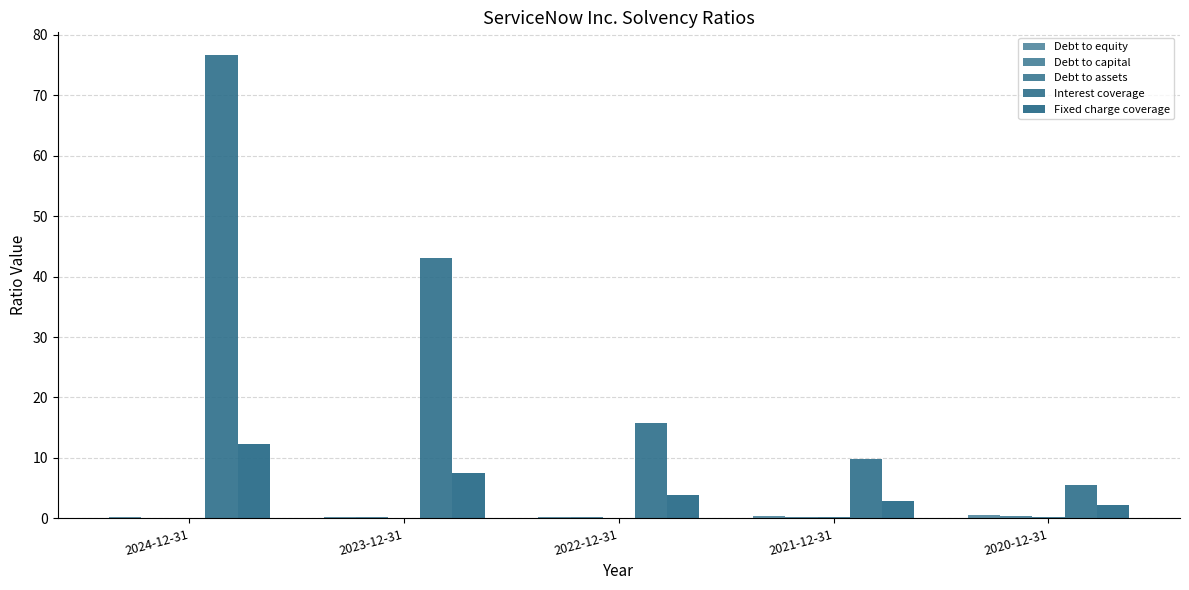

Is the value of Fixed charge coverage at 2024-12-31 greater than the value of Debt to equity at 2022-12-31?

Yes